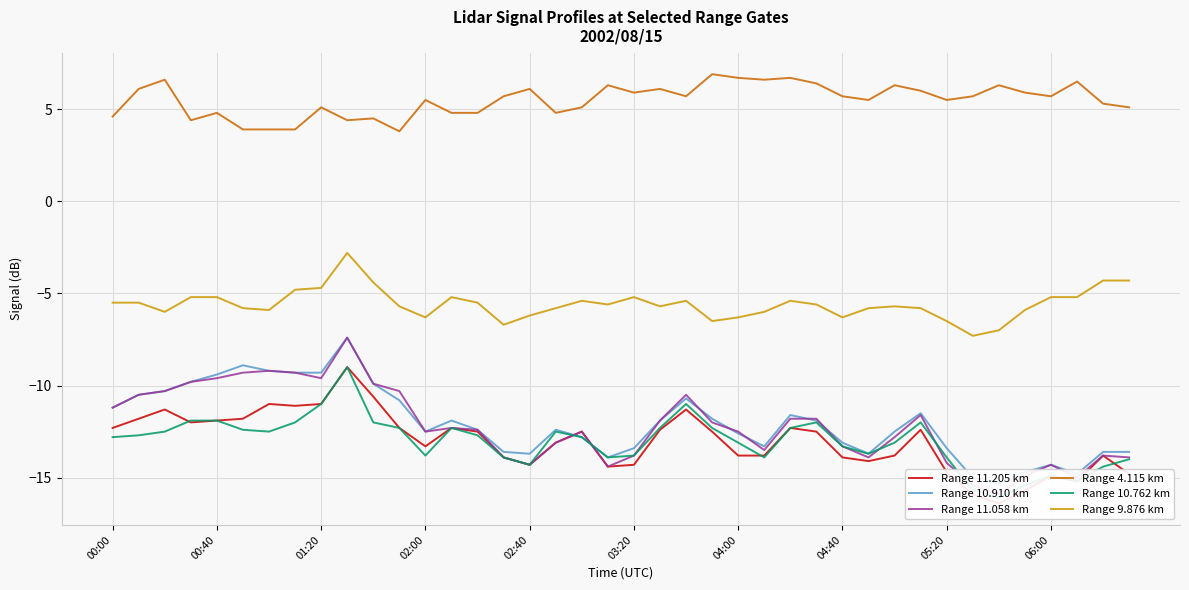

True or false: Range 11.205 km and Range 4.115 km cross at least once.

False